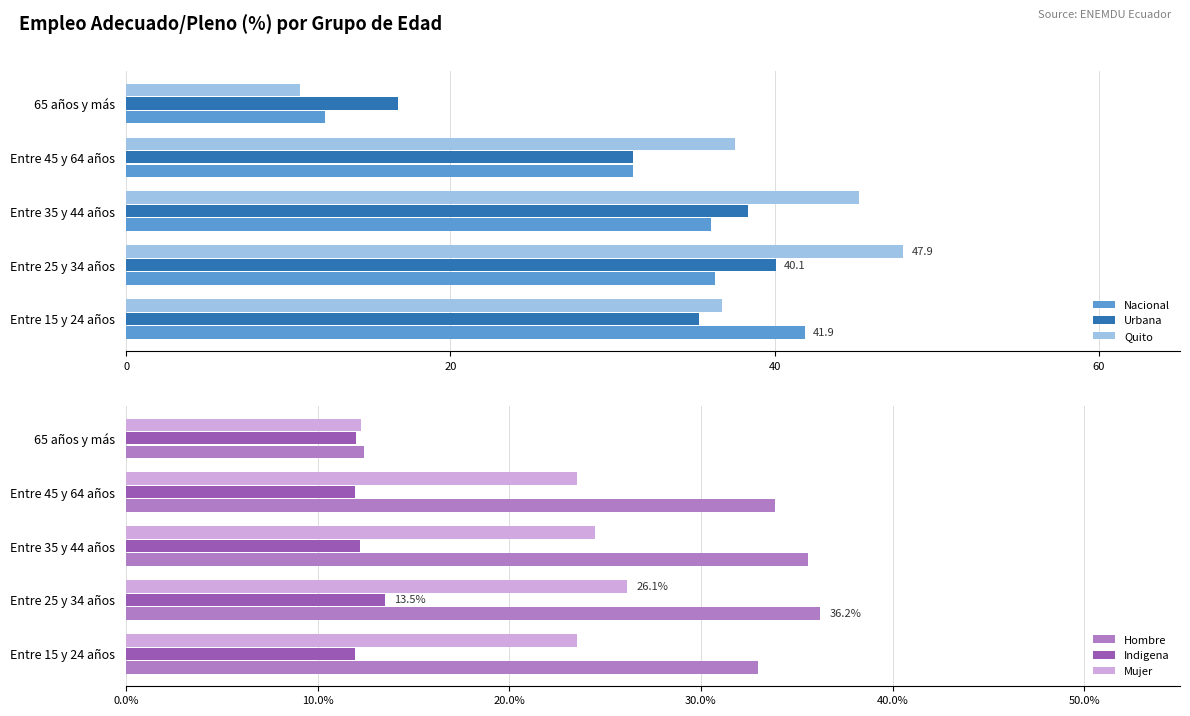

How many distinct data groups are displayed?

6